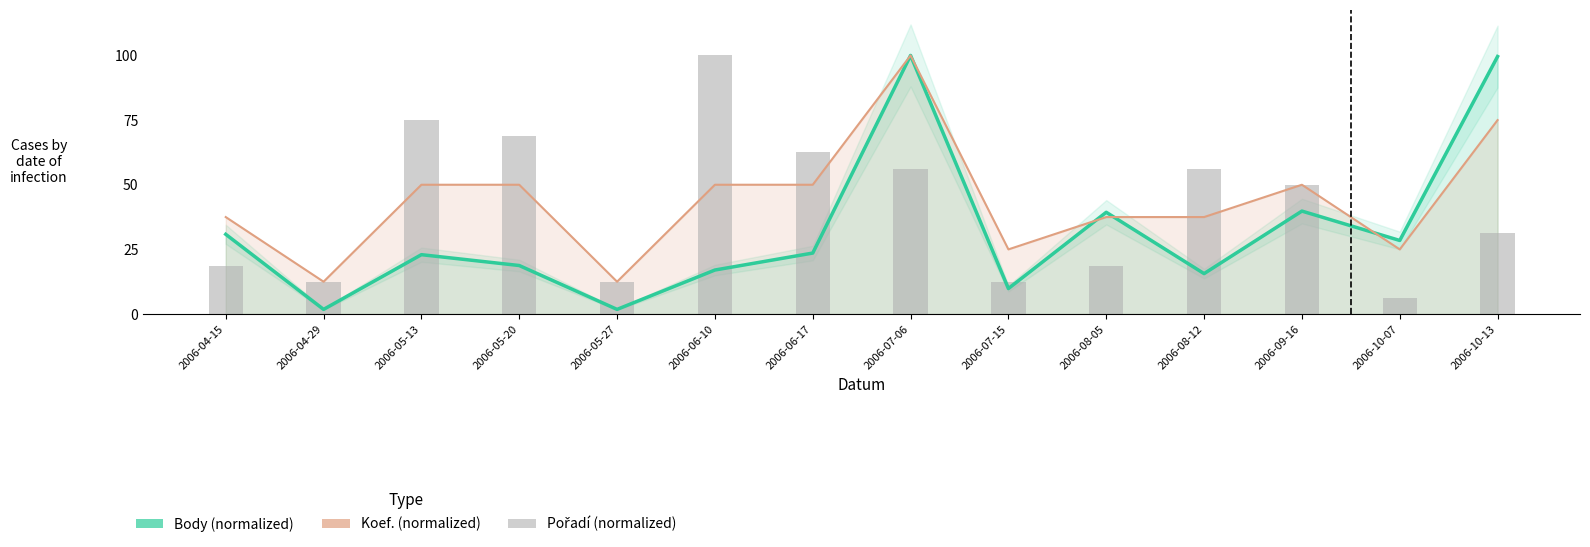

At which label does Body (normalized) reach its peak?

2006-07-06